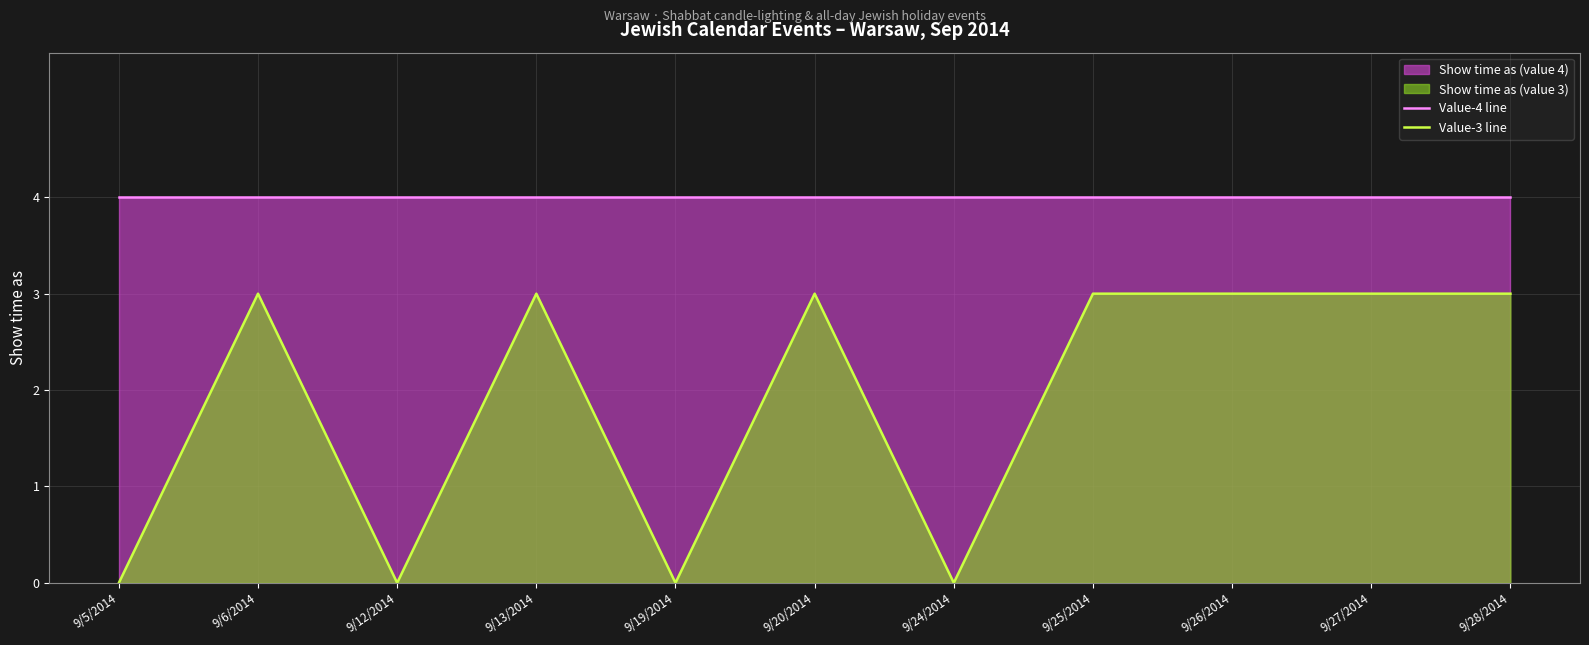

Reading left to right, extract all data points from this chart.

Value-4 line: 9/5/2014=4	9/6/2014=4	9/12/2014=4	9/13/2014=4	9/19/2014=4	9/20/2014=4	9/24/2014=4	9/25/2014=4	9/26/2014=4	9/27/2014=4	9/28/2014=4
Value-3 line: 9/5/2014=0	9/6/2014=3	9/12/2014=0	9/13/2014=3	9/19/2014=0	9/20/2014=3	9/24/2014=0	9/25/2014=3	9/26/2014=3	9/27/2014=3	9/28/2014=3